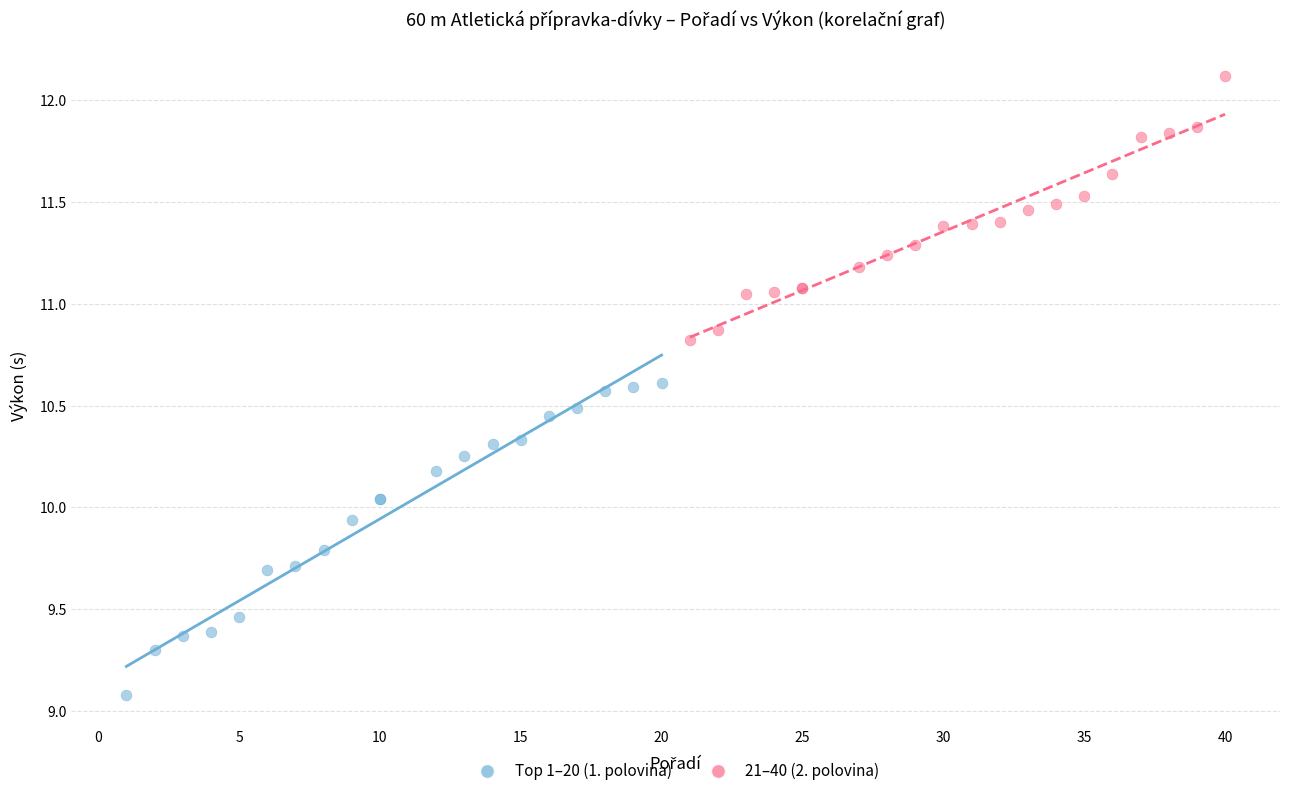

Which series reaches the maximum Y coordinate?

21–40 (2. polovina)